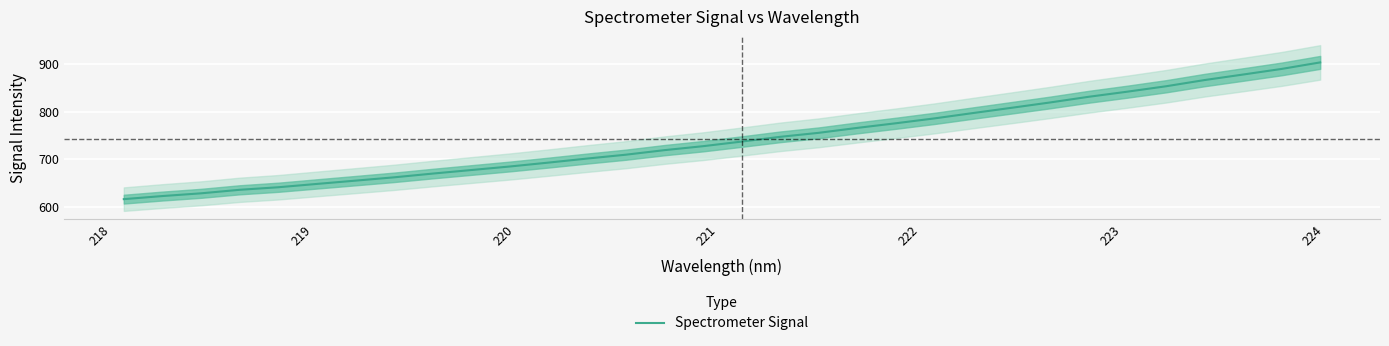

Does the chart display data point markers on the line(s)?

No